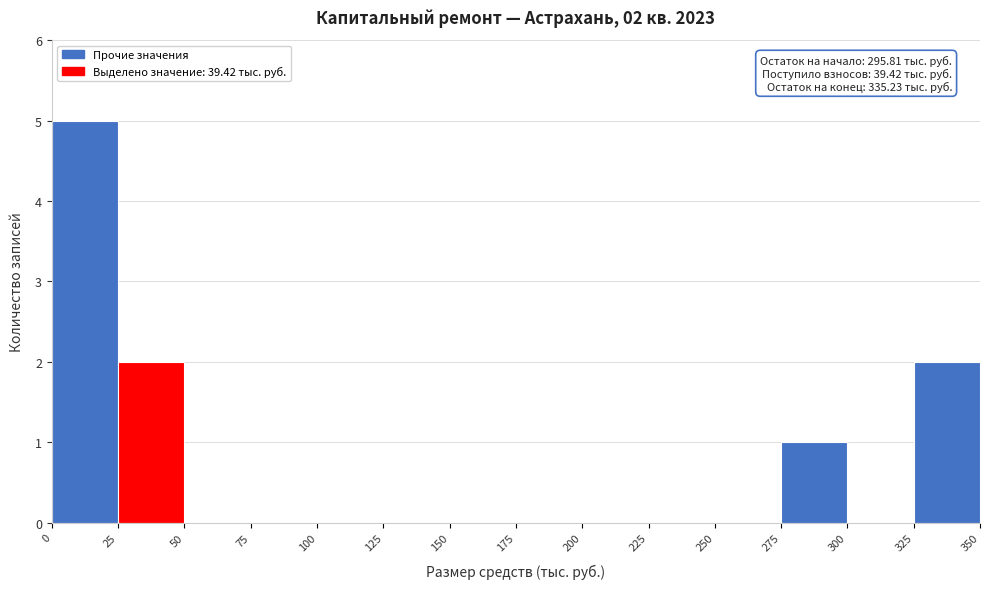

Which range on the x-axis has the tallest bar?

0 to 25